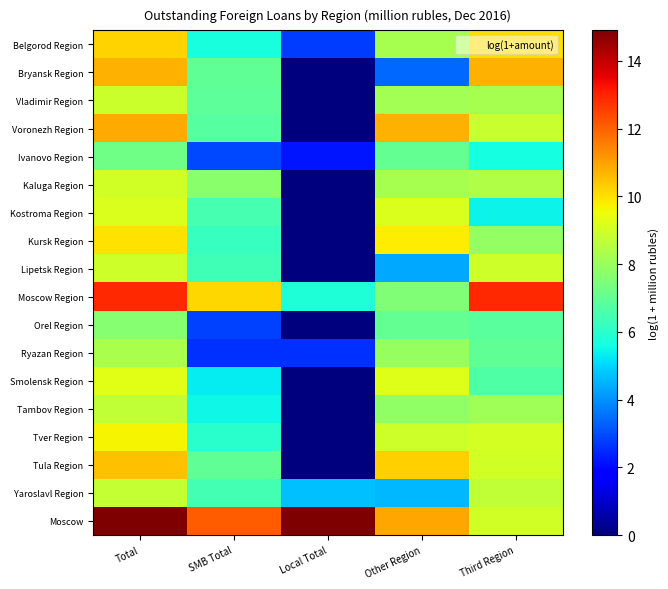

Between Local Total and Third Region, which is larger?

Third Region